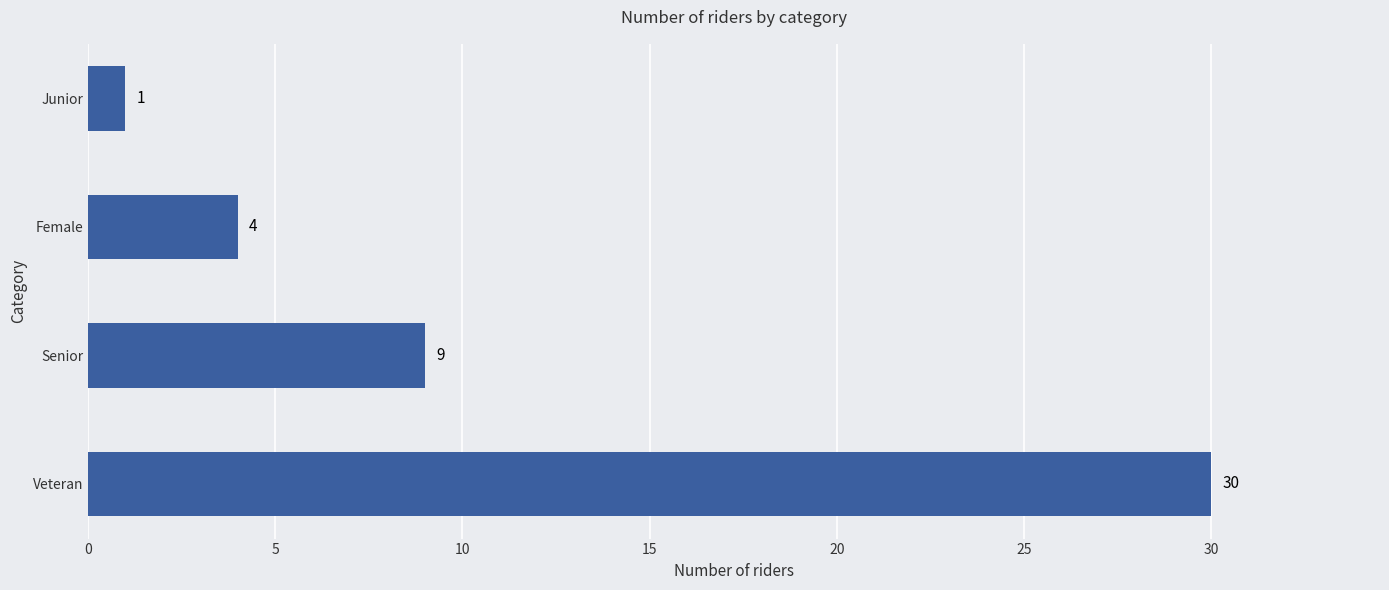

How many series are shown in this chart?

1